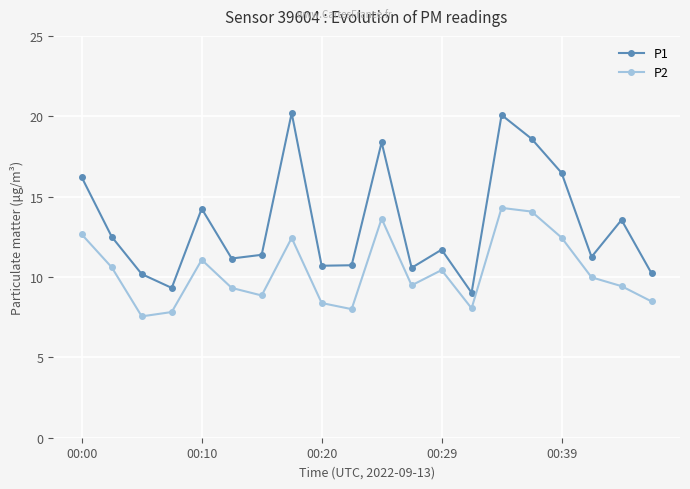

How many interior local peaks does the P2 series have?

5